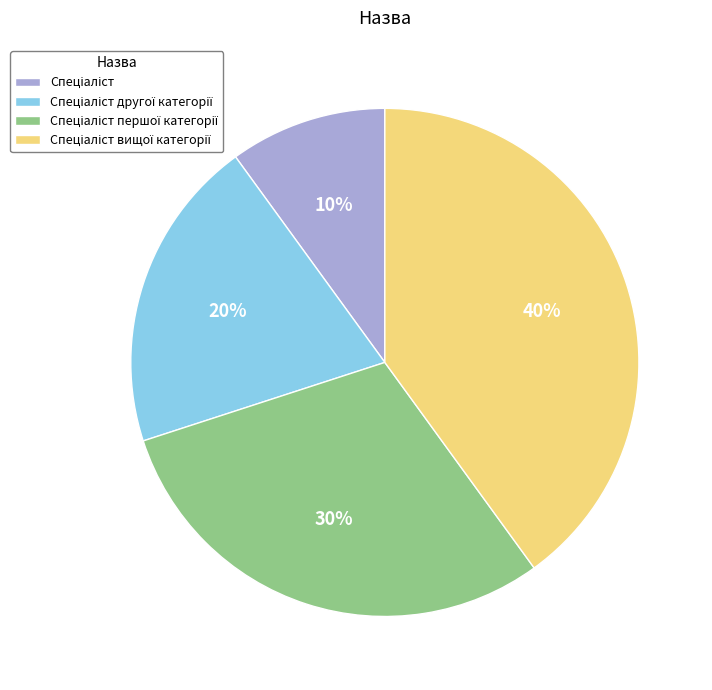

How many segments does this pie chart have?

4